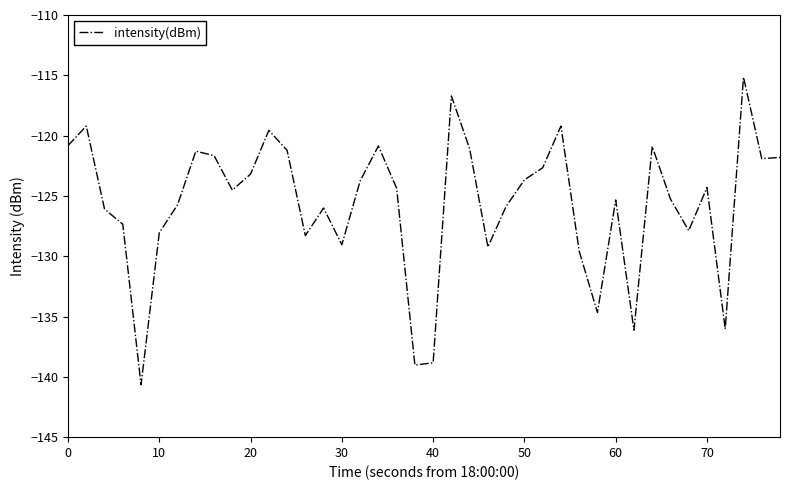

What is the minimum value shown in the chart?

-140.7